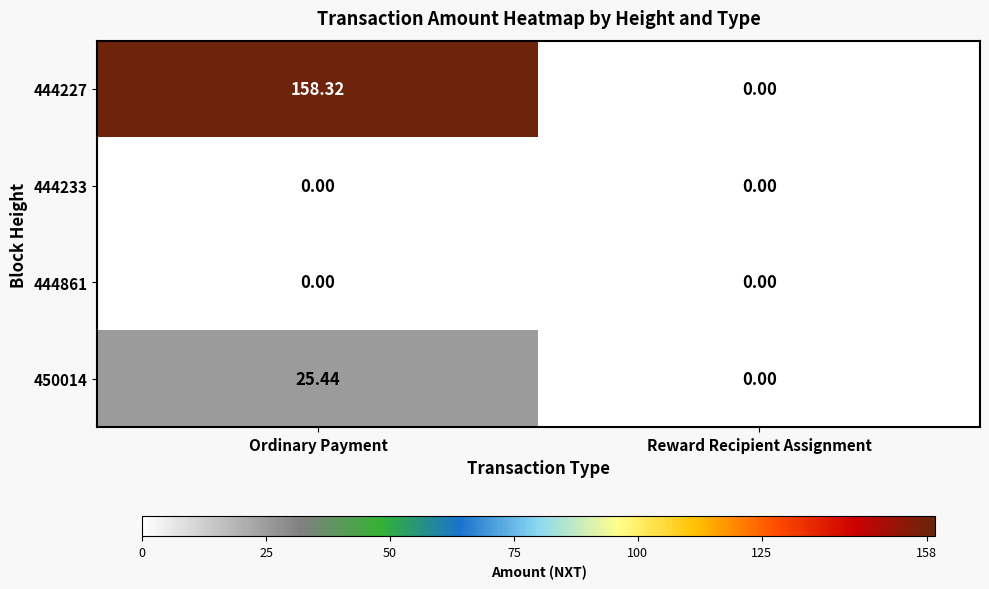

How many categories are shown in the chart?

2